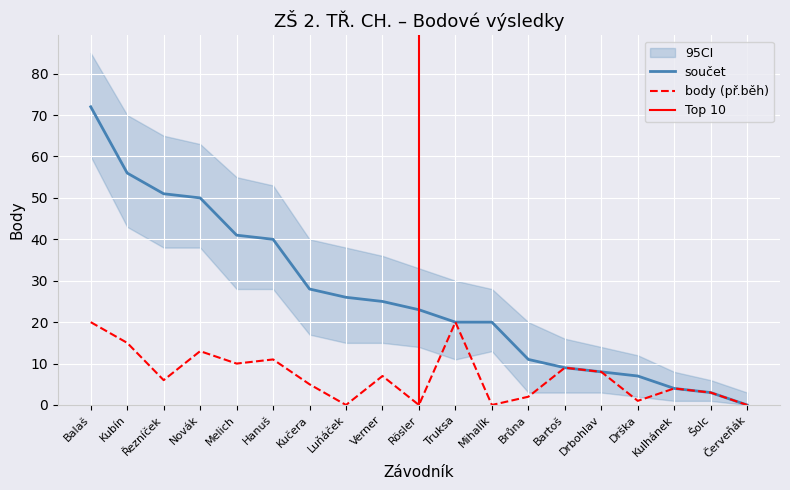

True or false: součet and body (př.běh) cross at least once.

False